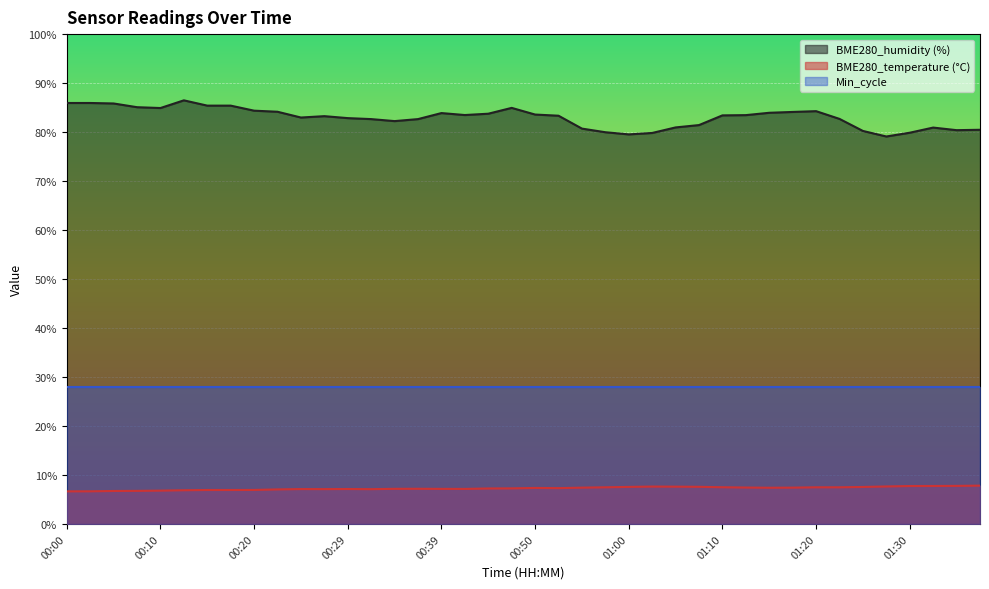

How many series are shown in this chart?

3